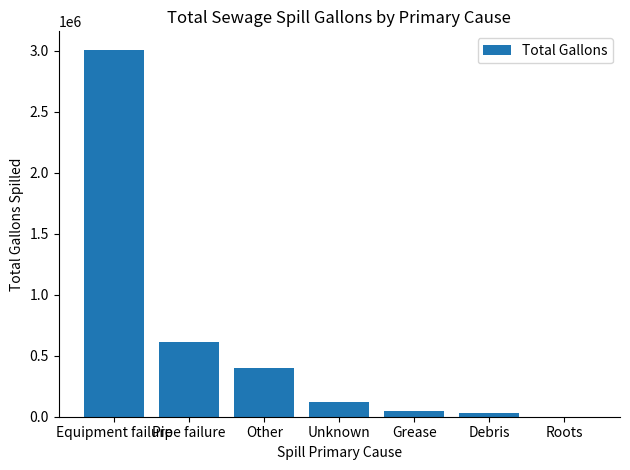

Reading left to right, what are all the values shown in this chart?

3010523	616380	400000	120500	49428	30922	600